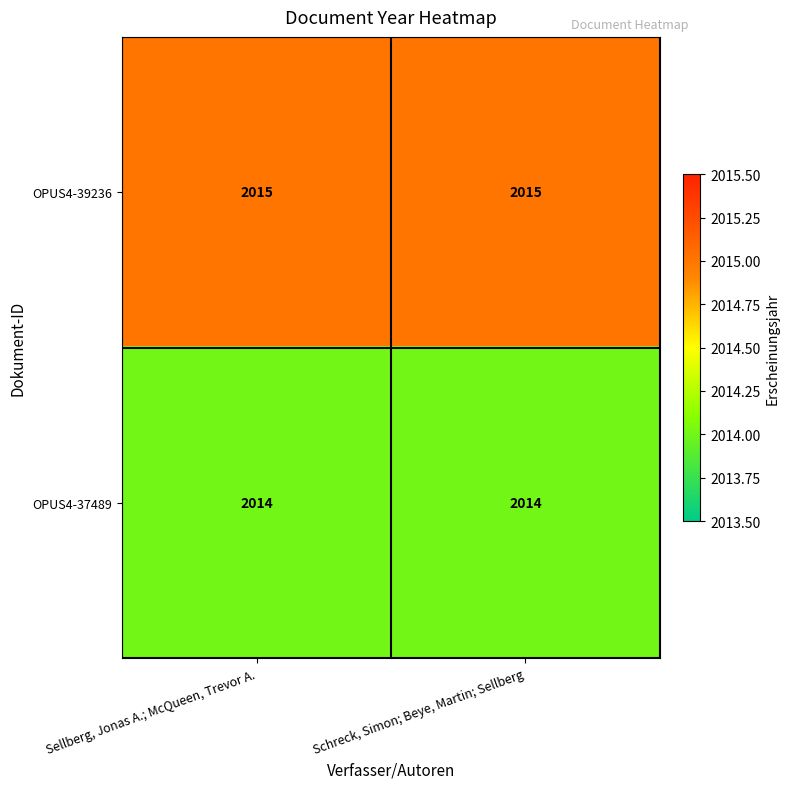

Read the OPUS4-39236 value at Sellberg, Jonas A.; McQueen, Trevor A..

2015